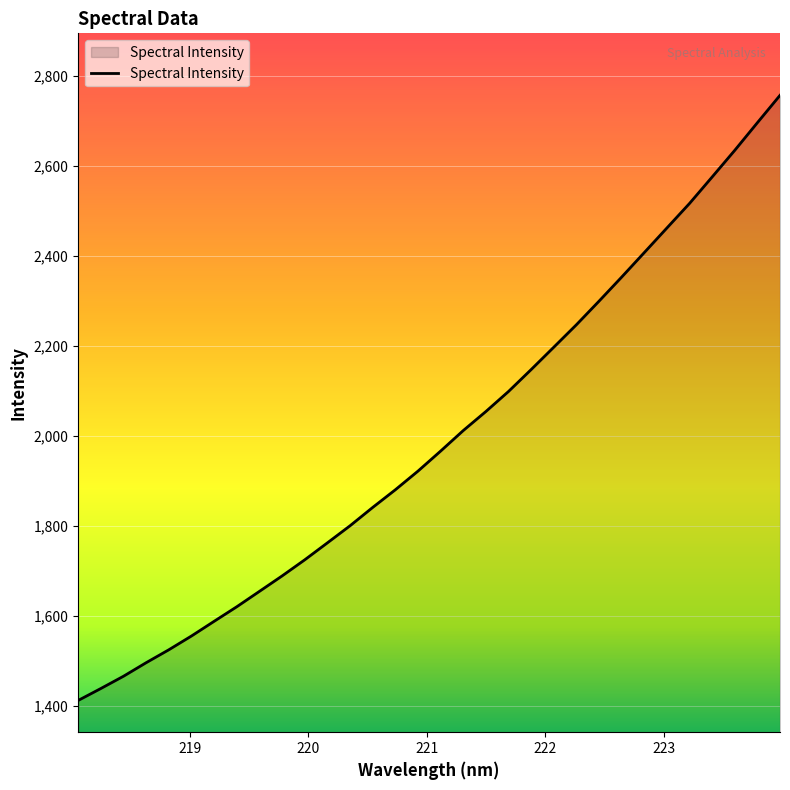

What is the minimum value shown in the chart?

1411.8